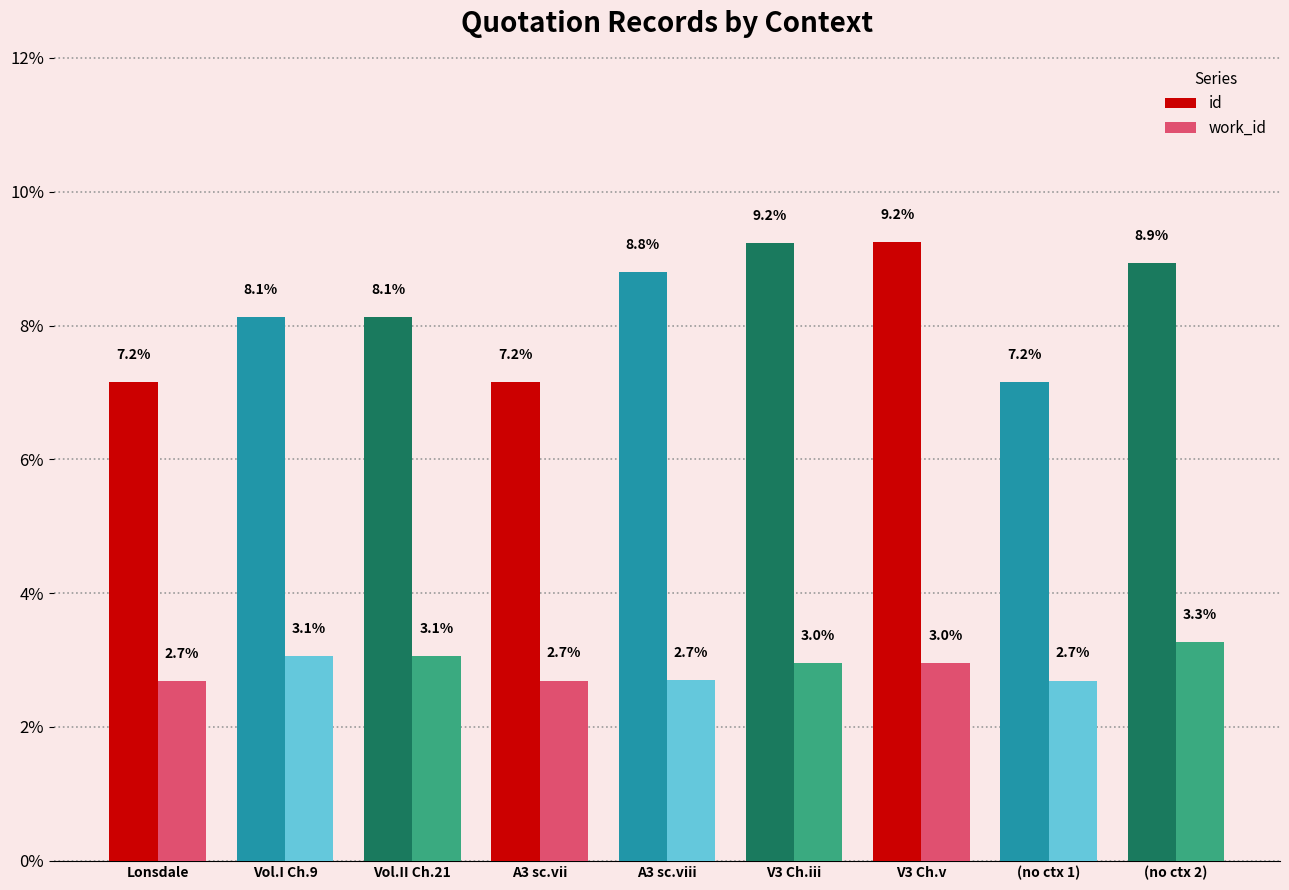

What are all the series names shown in the legend?

id, work_id